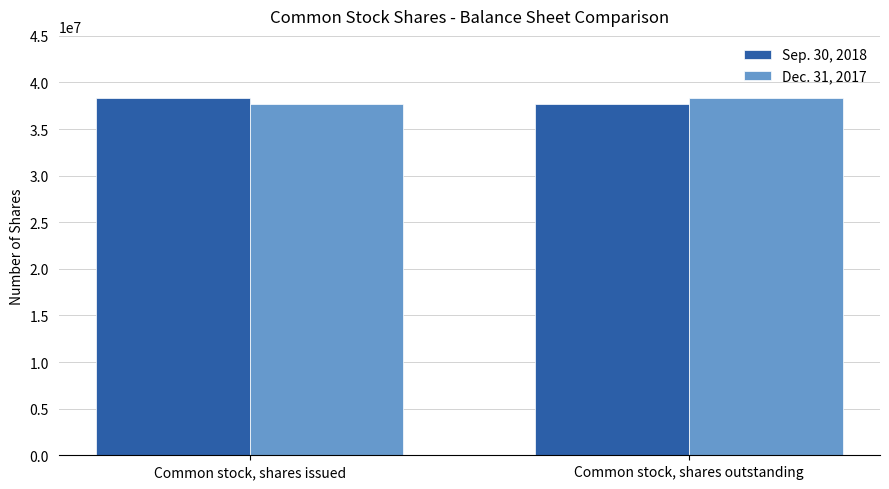

Reading left to right, what are all the values shown in this chart?

Sep. 30, 2018: Common stock, shares issued=38356000	Common stock, shares outstanding=37729000
Dec. 31, 2017: Common stock, shares issued=37729000	Common stock, shares outstanding=38356000